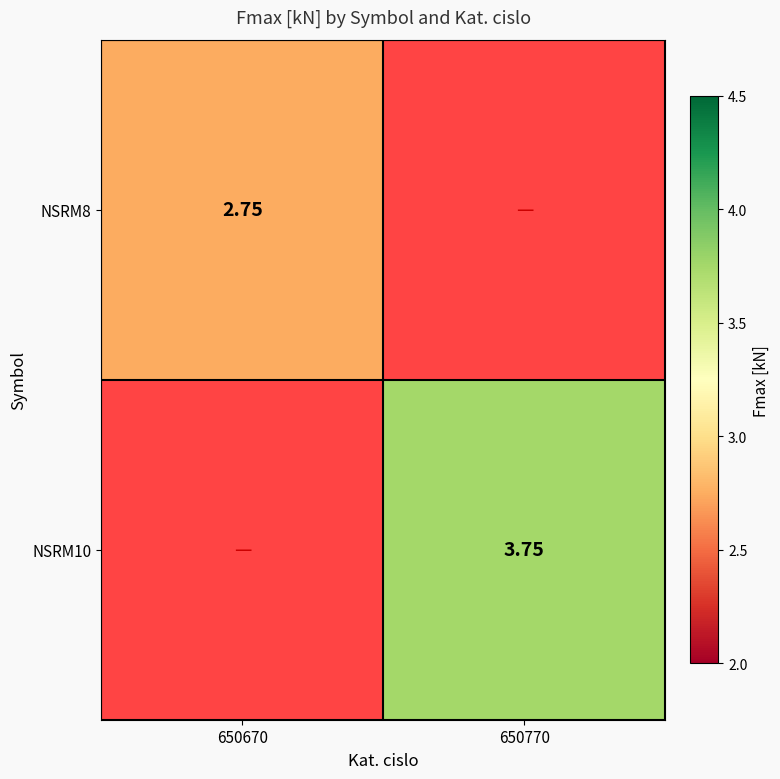

How many distinct data groups are displayed?

2